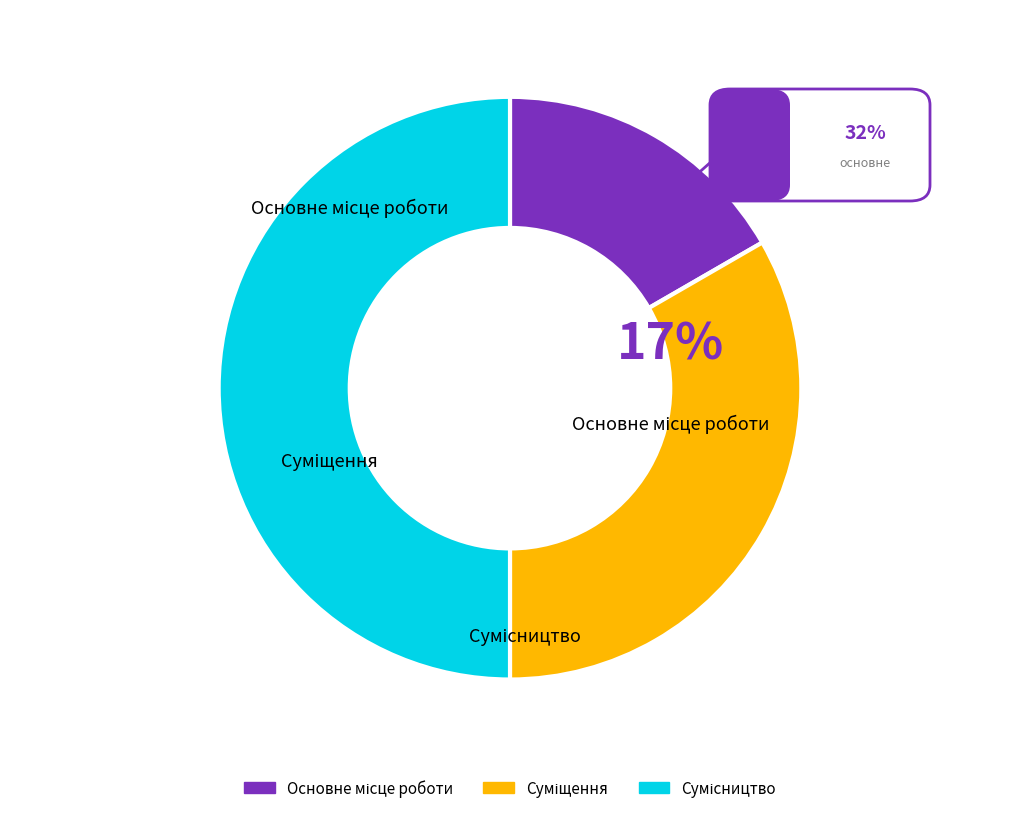

To the nearest percent, what is the average slice percentage?

33%